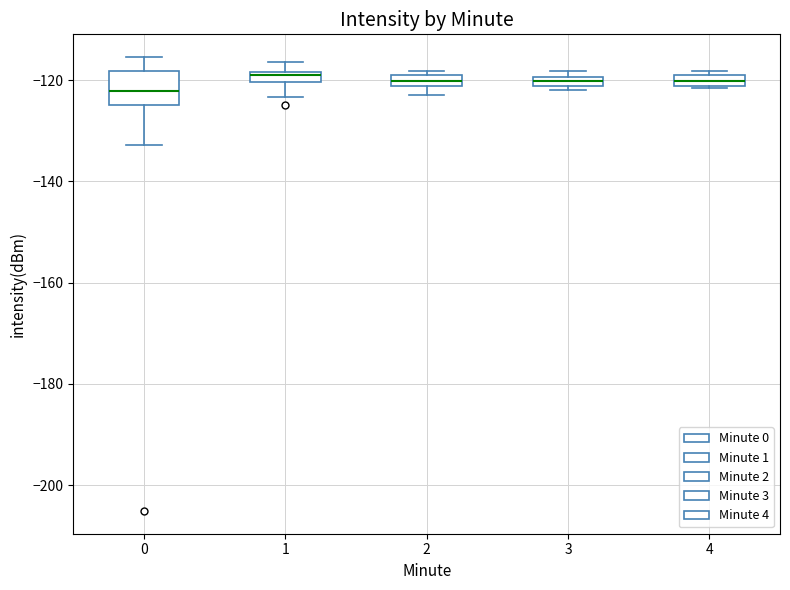

Comparing the boxes themselves (not the whiskers), which one is the tallest?

0